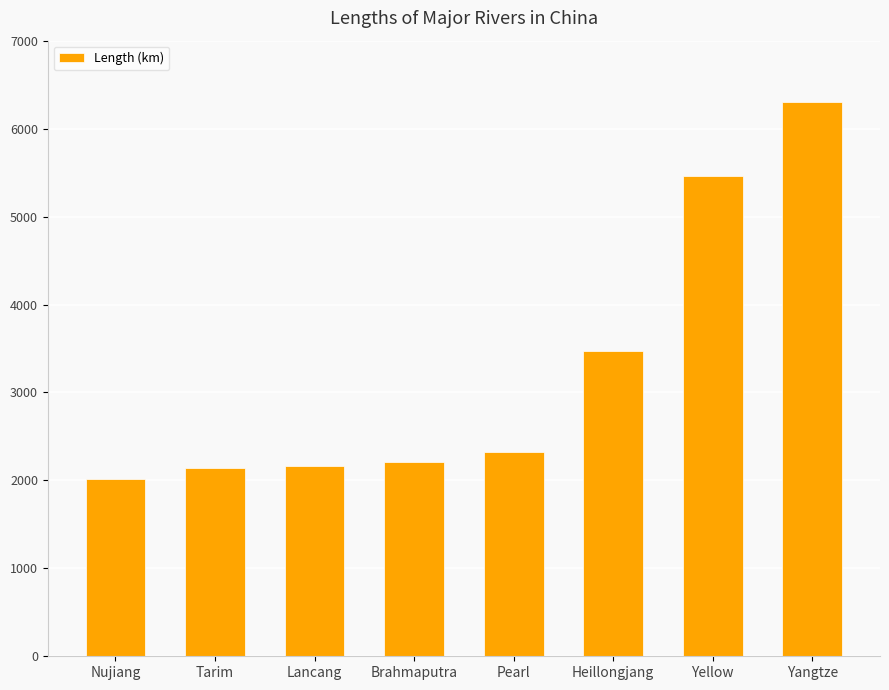

The value at Heillongjang is 5483. True or false?

False